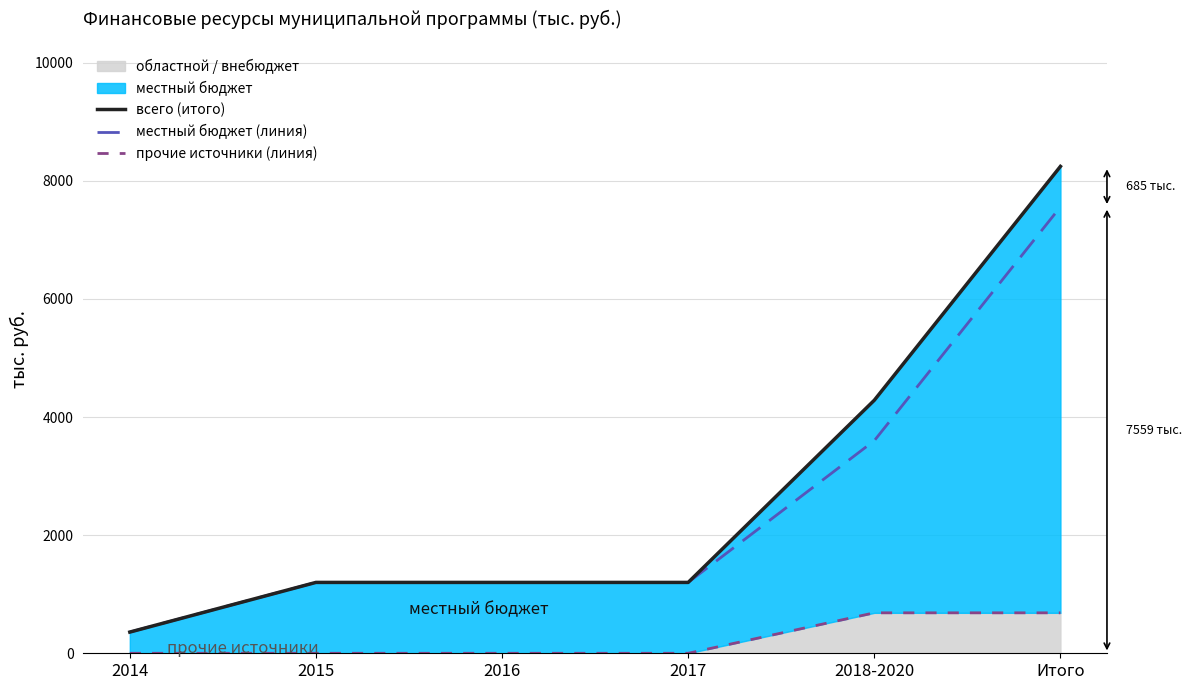

True or false: прочие источники (линия) and местный бюджет (линия) intersect in this chart.

False